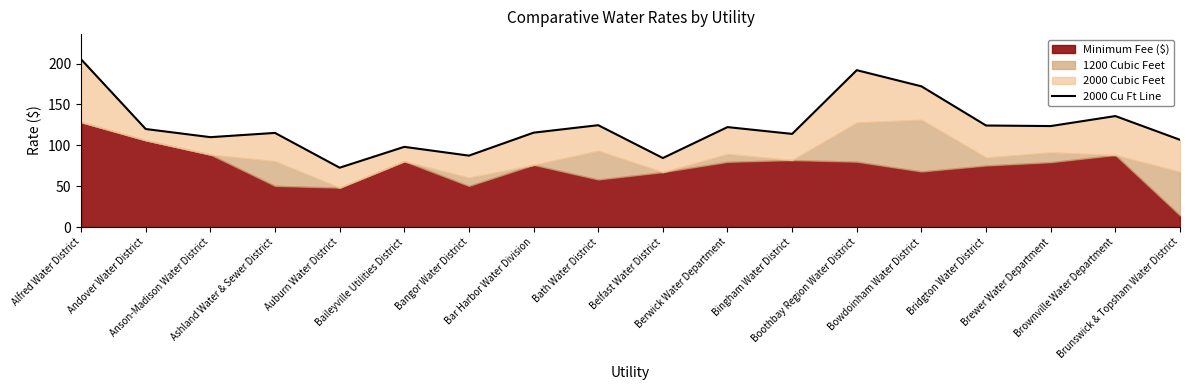

True or false: there are more than 2 points higher than both neighbors.

True